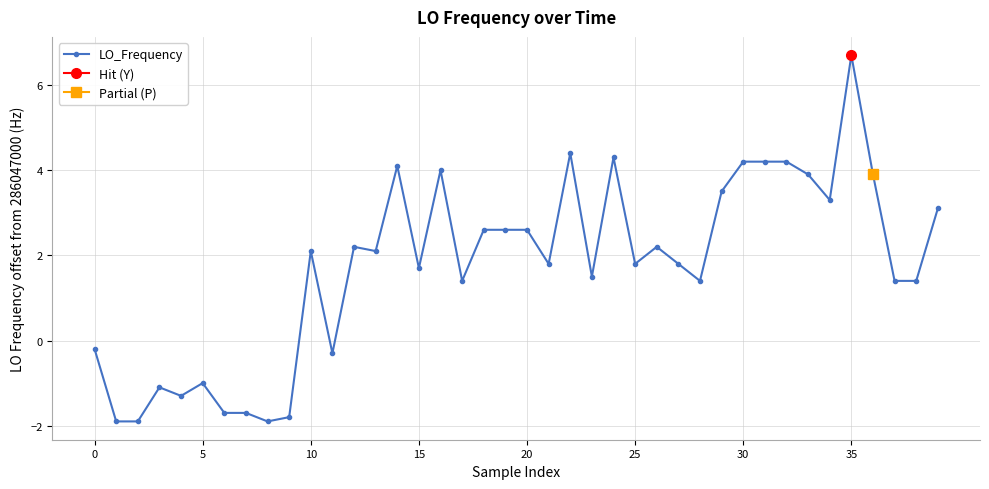

True or false: LO_Frequency has more than 2 interior local peaks.

True